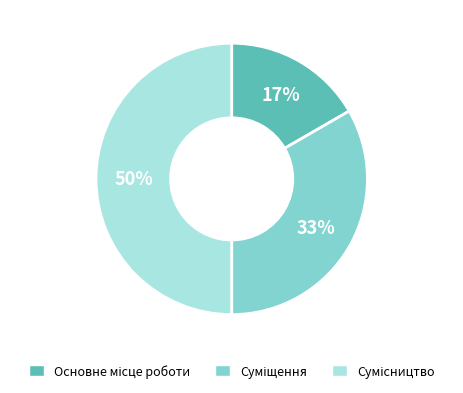

Is it true that Сумісництво is 57% of the pie?

False